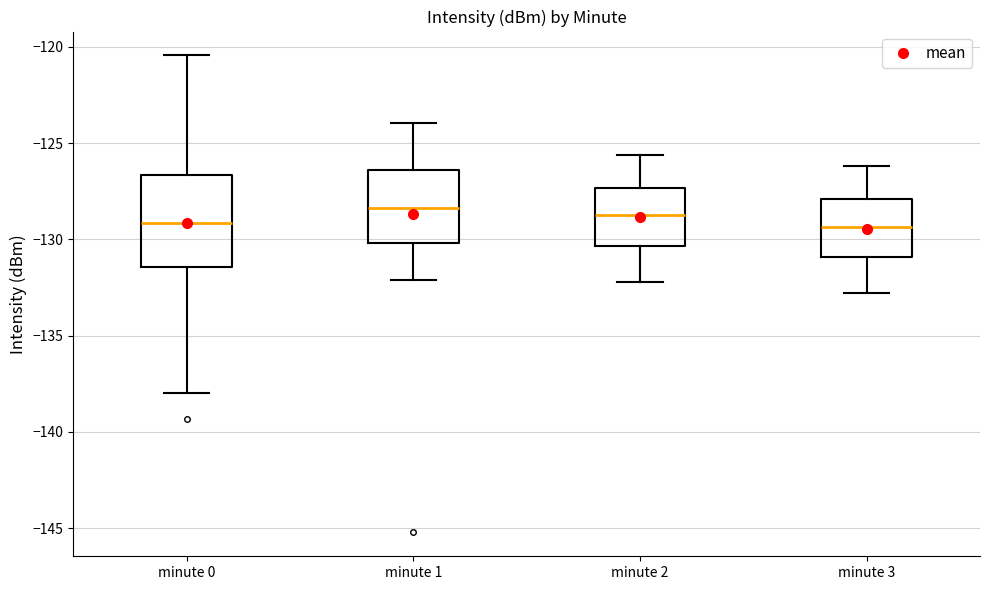

Where is the upper edge of the box for minute 2 on the y-axis? The values are not printed on the chart, so give them approximately, as read against the axis.

-127.5